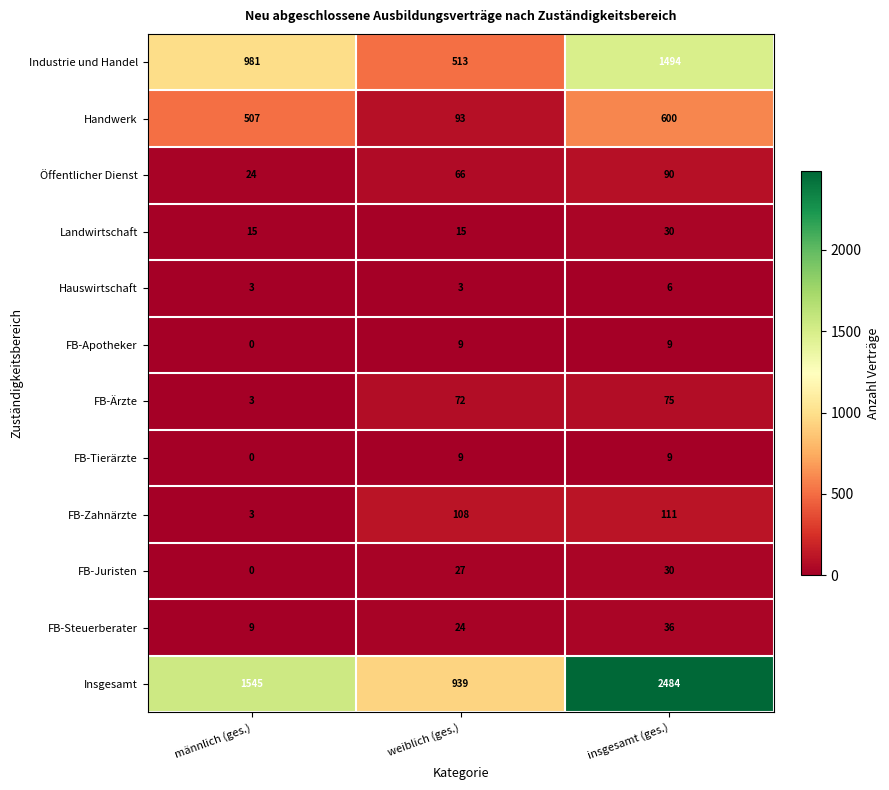

What is the sum of all FB-Ärzte values?

150